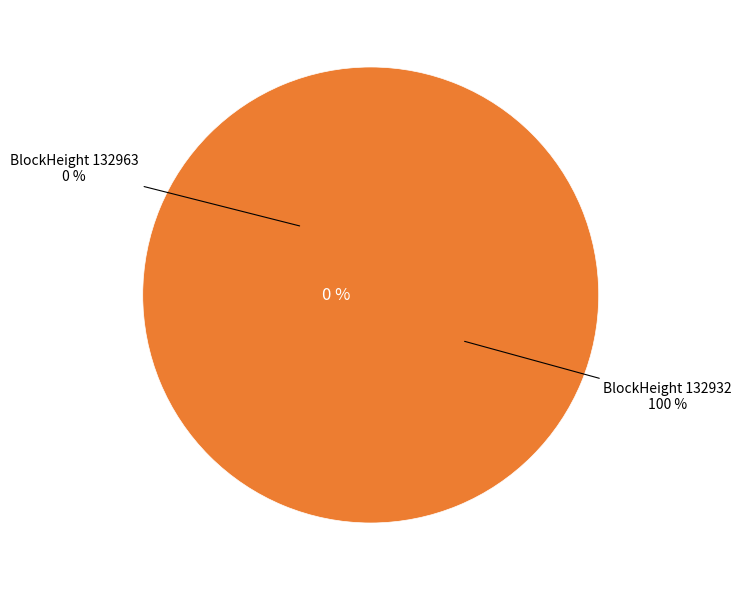

Is it true that 132932 is 86% of the pie?

False